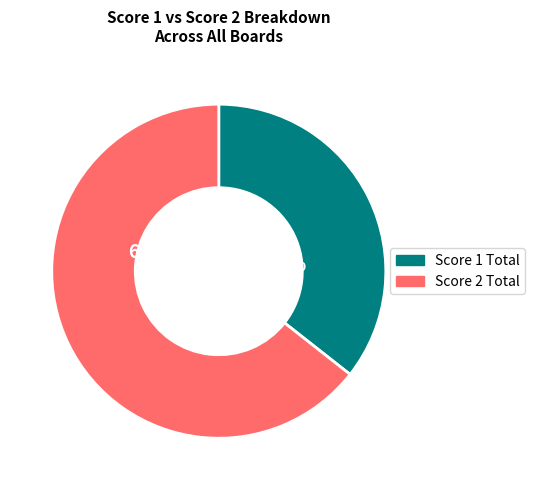

Does any single category account for the majority?

Yes